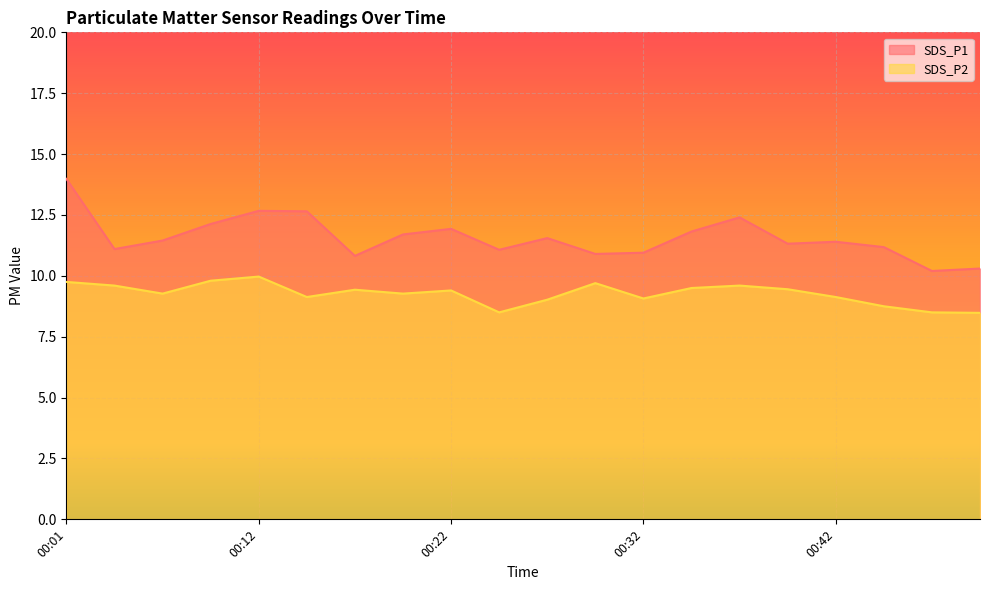

Is it true that SDS_P2 equals 9.1 at 00:42?

True